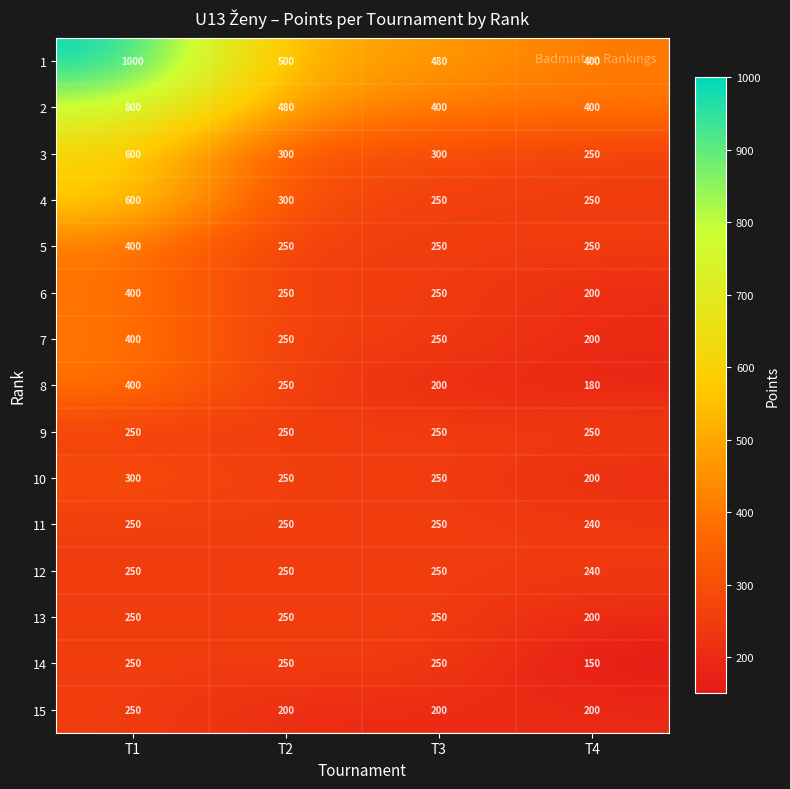

What is the smallest value displayed?

150